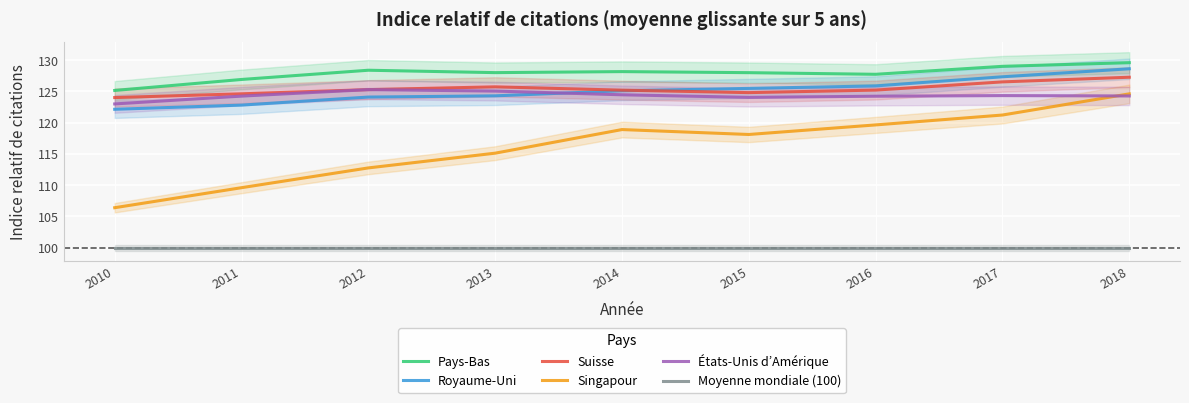

Rank the series by their maximum value, from lowest to highest.

Moyenne mondiale (100), Singapour, États-Unis d’Amérique, Suisse, Royaume-Uni, Pays-Bas